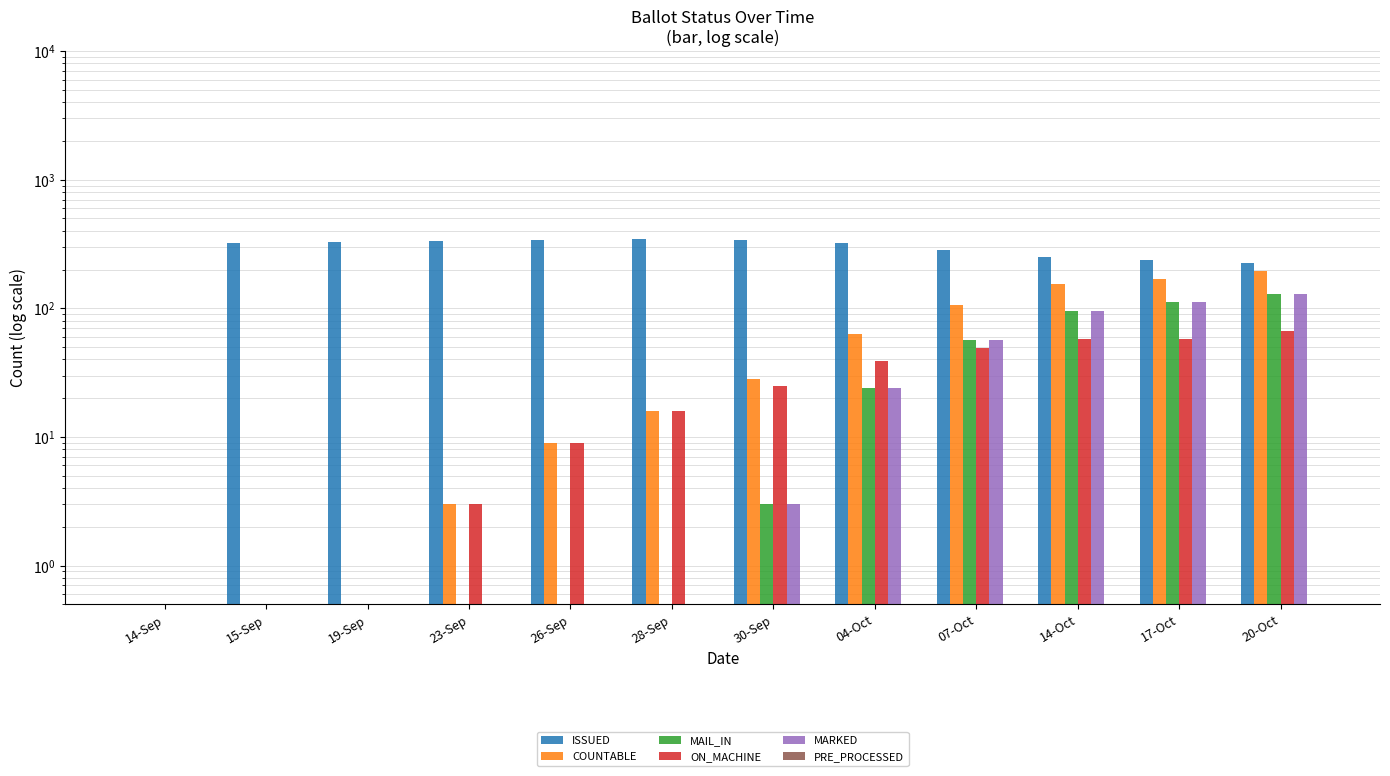

Is it true that PRE_PROCESSED equals 0.7 at 20-Oct?

False